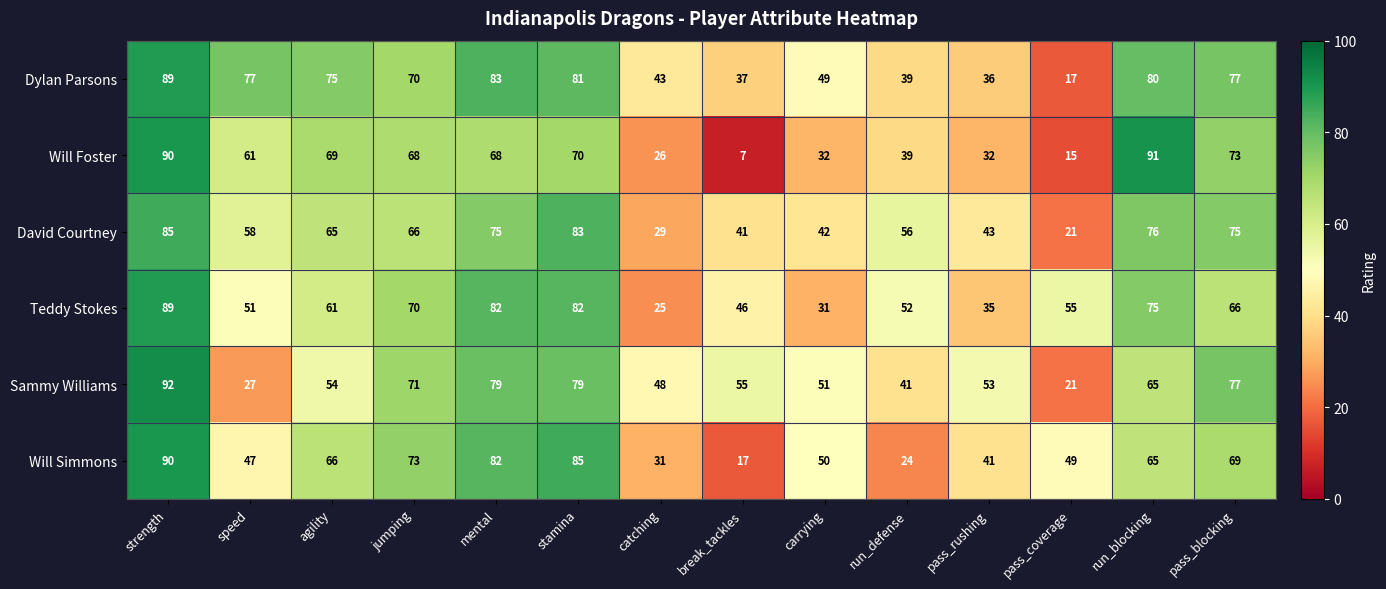

At how many categories does at least one series exceed 80?

4